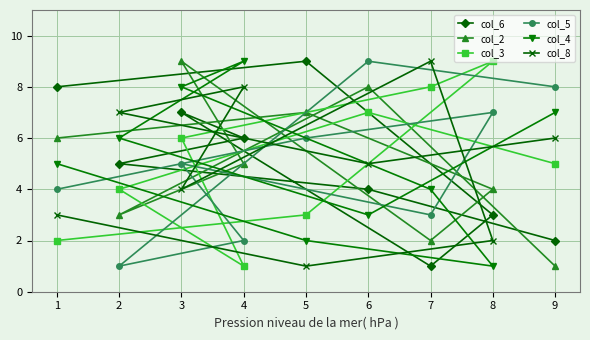

Reading right to left, transcribe all the data shown in this chart.

col_6: 9=2	8=3	7=1	6=4	5=9	4=6	3=7	2=5	1=8
col_2: 9=1	8=4	7=2	6=8	5=7	4=5	3=9	2=3	1=6
col_3: 9=5	8=9	7=8	6=7	5=3	4=1	3=6	2=4	1=2
col_5: 9=8	8=7	7=3	6=9	5=6	4=2	3=5	2=1	1=4
col_4: 9=7	8=1	7=4	6=3	5=2	4=9	3=8	2=6	1=5
col_8: 9=6	8=2	7=9	6=5	5=1	4=8	3=4	2=7	1=3